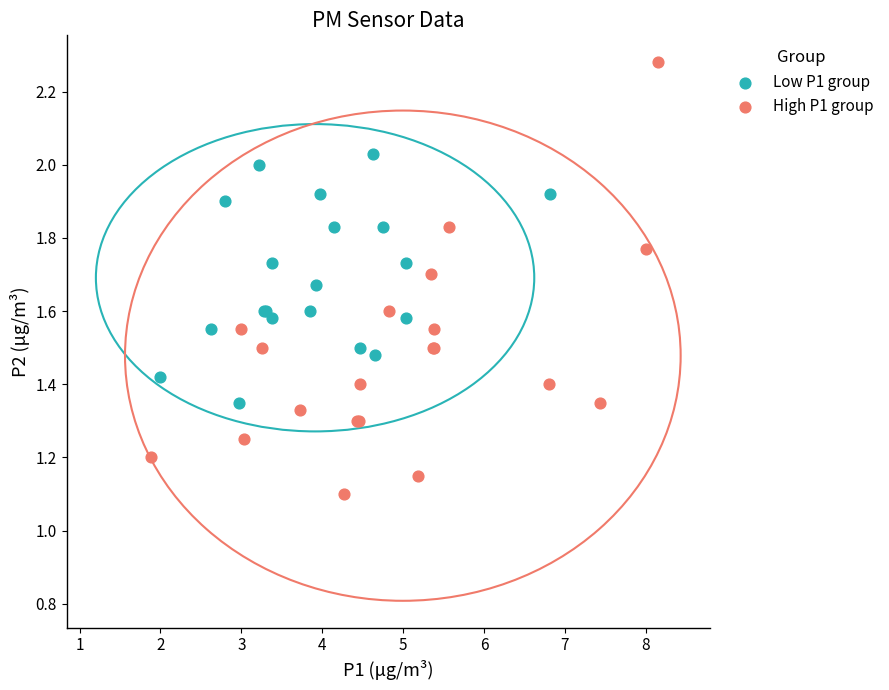

Which series reaches the maximum Y coordinate?

High P1 group